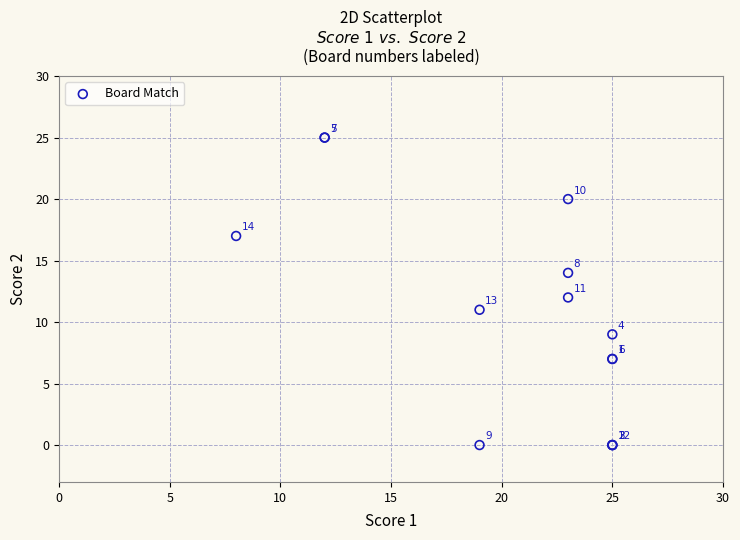

What Y value in the scatter plot is closest to 12?

12